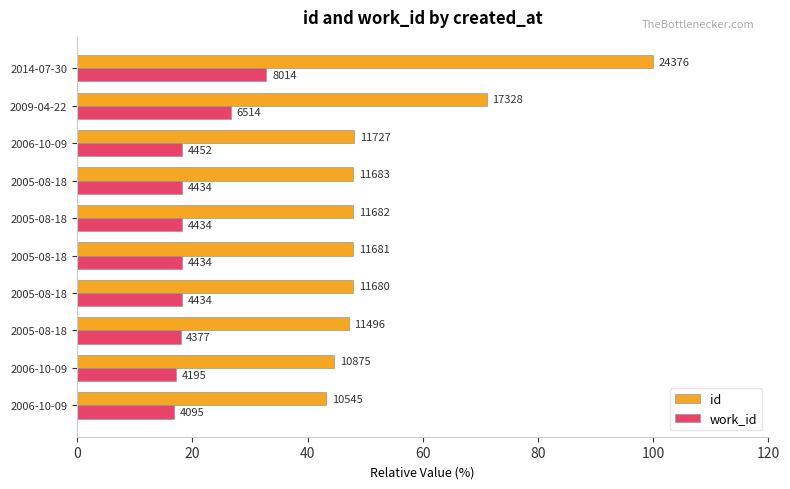

What are all the series names shown in the legend?

id, work_id